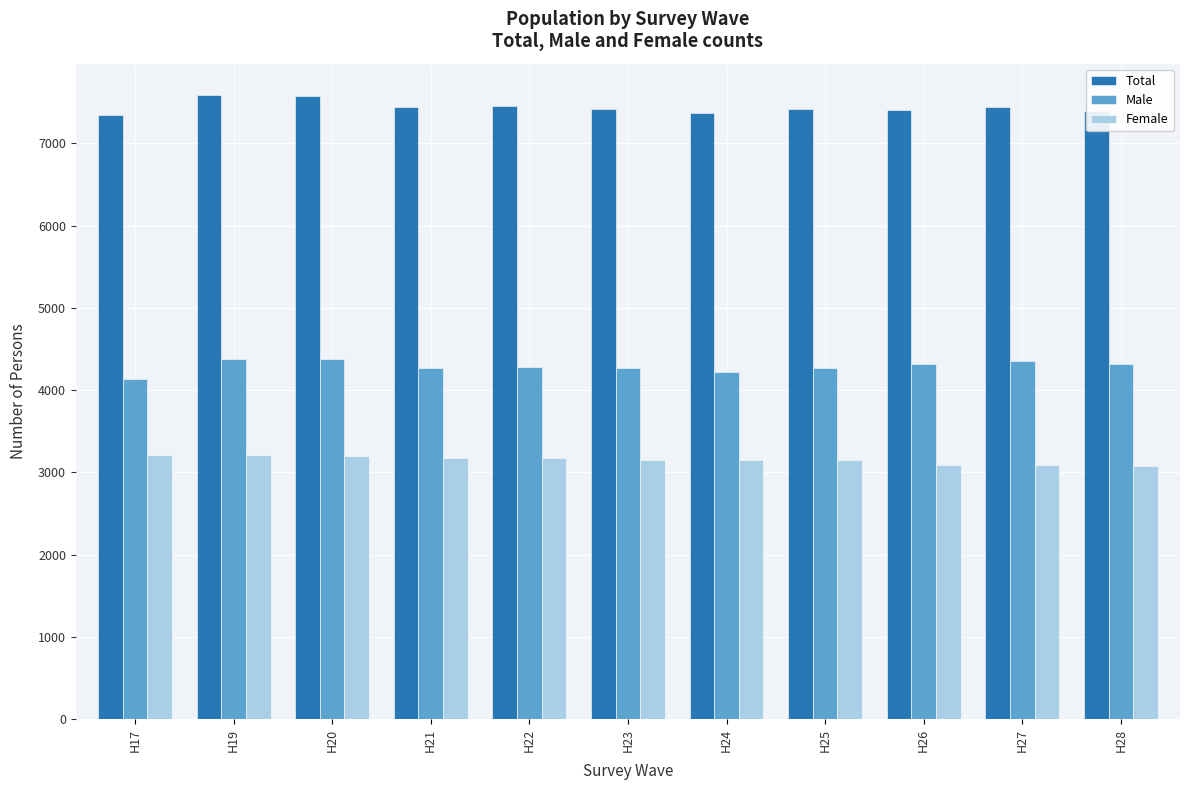

What is the value of the Total bar at the 11th from the left?

7393